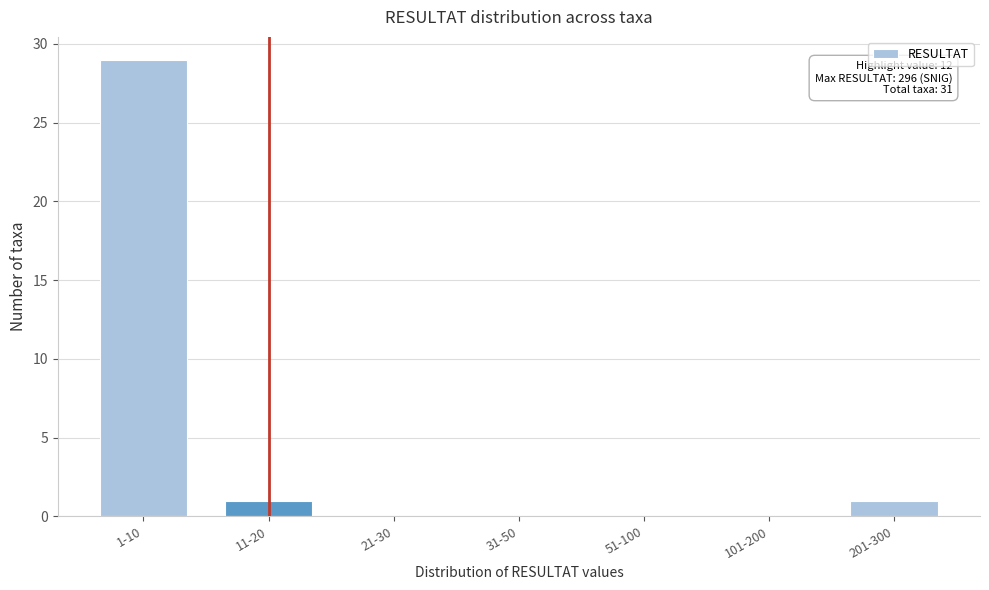

Reading left to right, extract all data points from this chart.

1-10=29	11-20=1	21-30=0	31-50=0	51-100=0	101-200=0	201-300=1